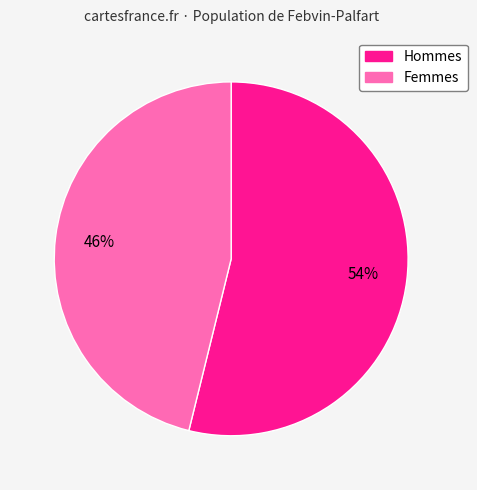

Is it true that Femmes is 53% of the pie?

False